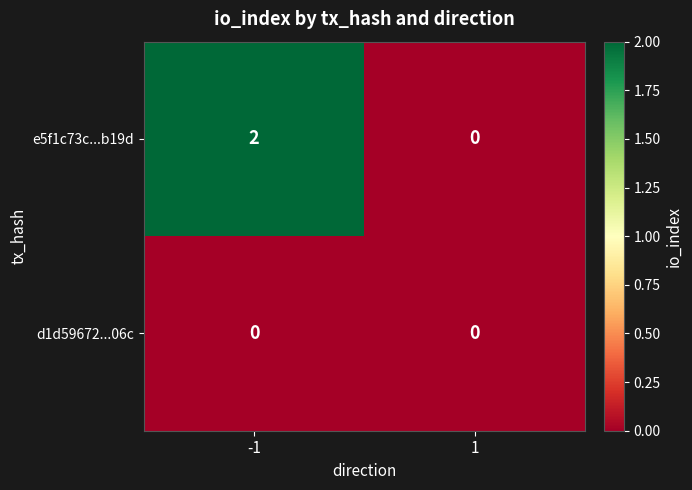

Rank the series by their maximum value, from highest to lowest.

e5f1c73c...b19d, d1d59672...06c